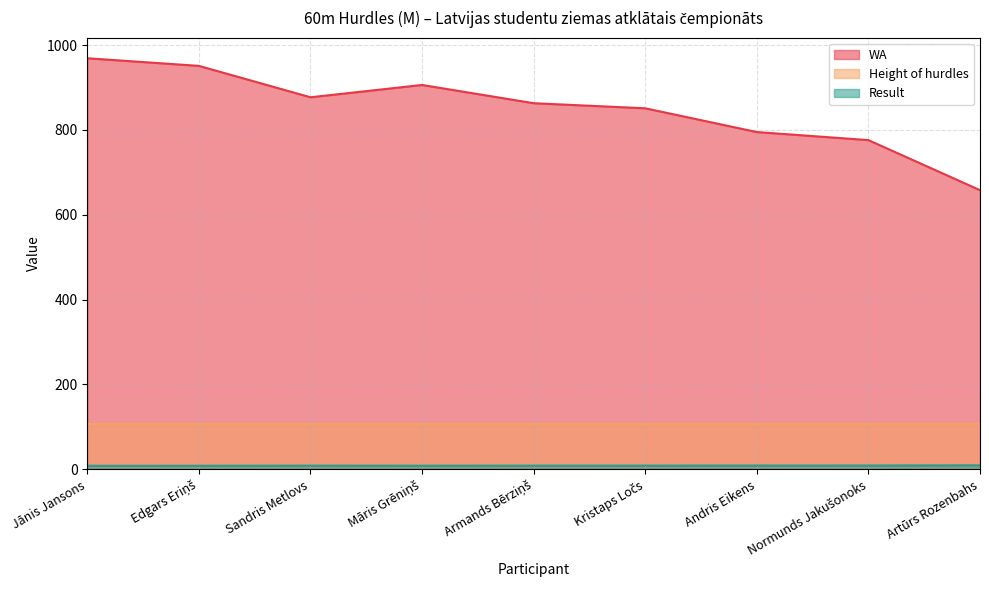

Which label corresponds to the largest value in the chart?

Jānis Jansons